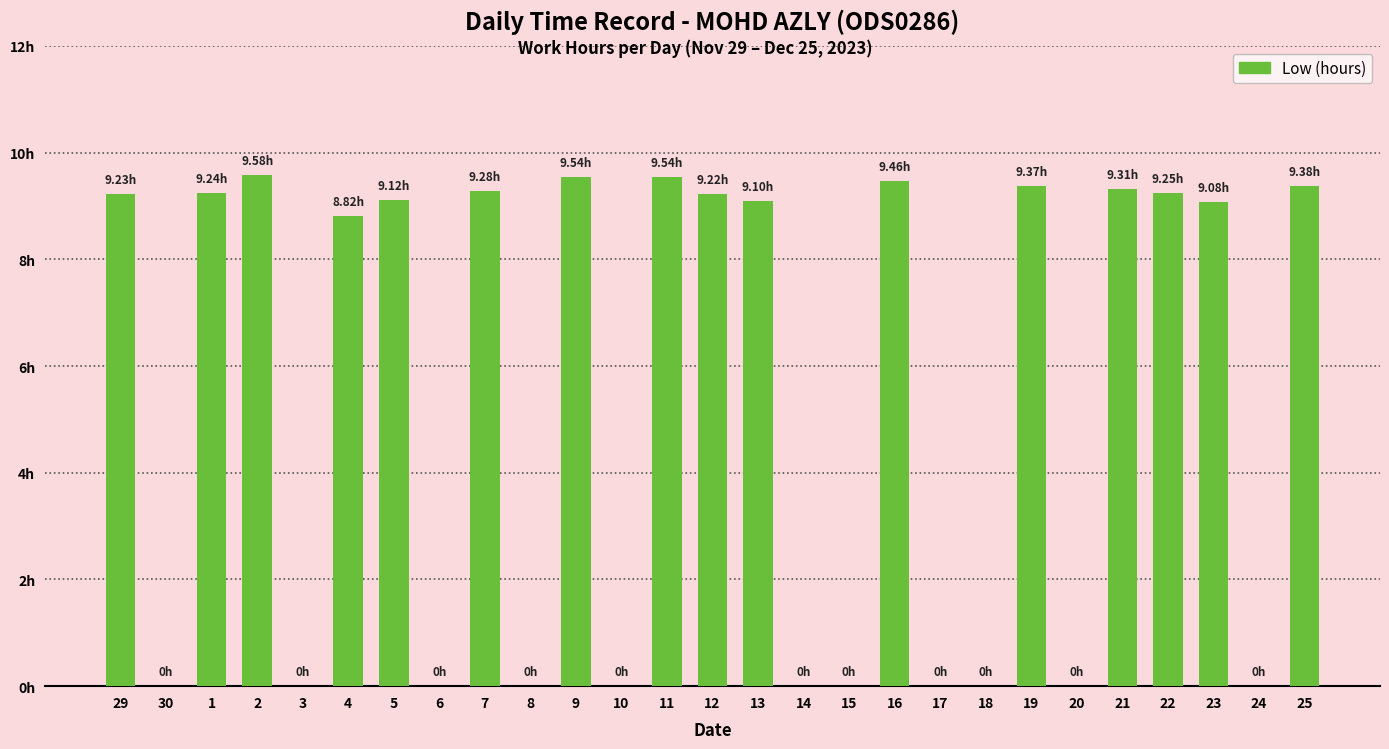

Are the bars horizontal?

No